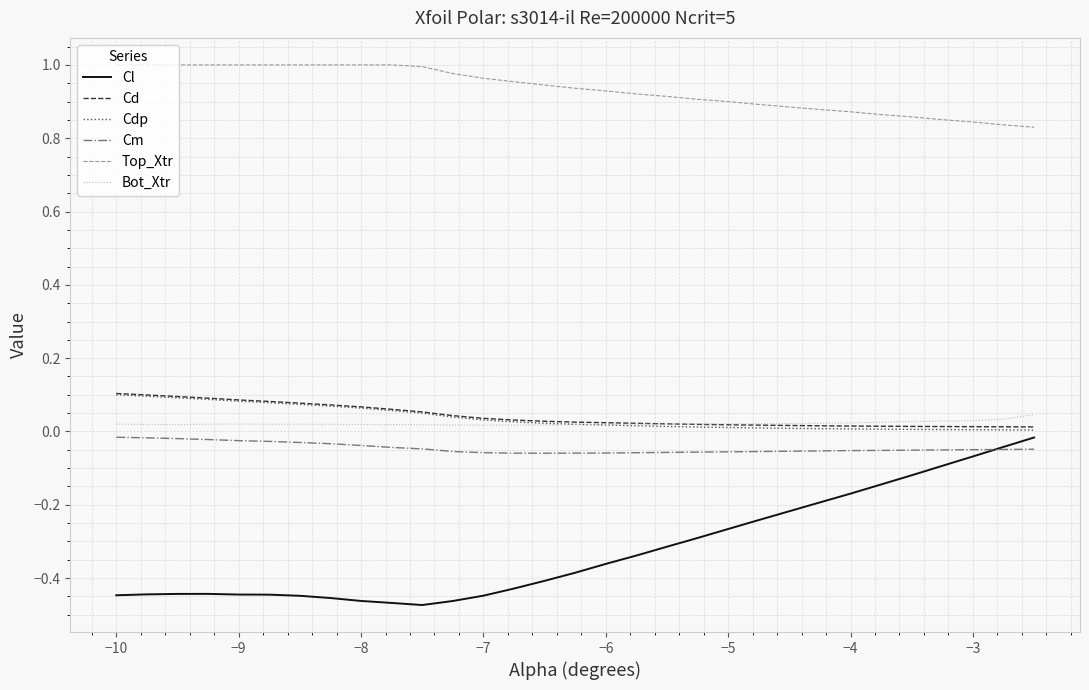

Which series has the widest spread of values?

Cl